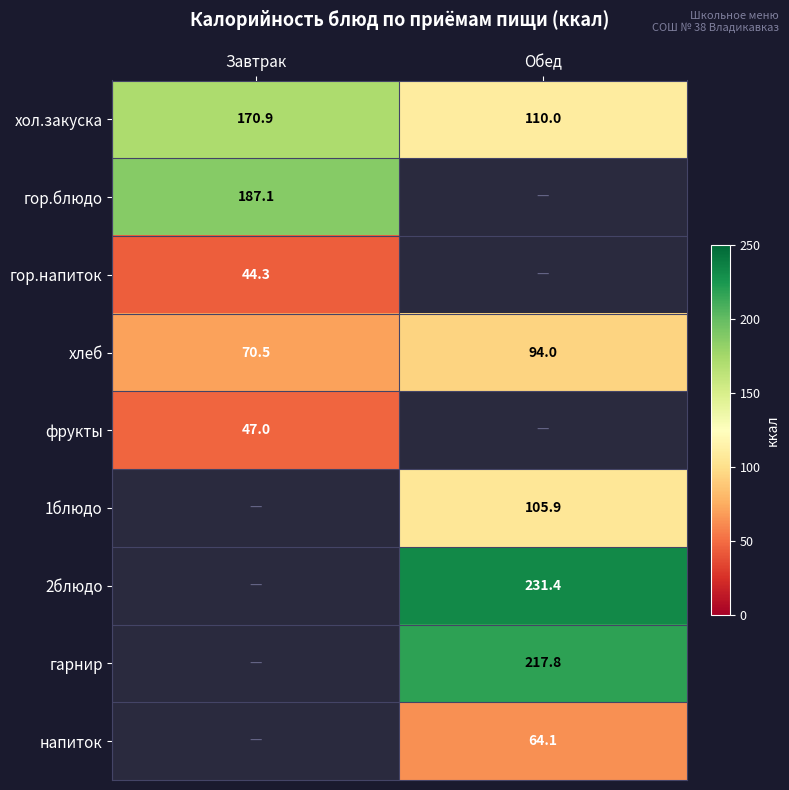

The хол.закуска series shows 44.5 at Обед. True or false?

False